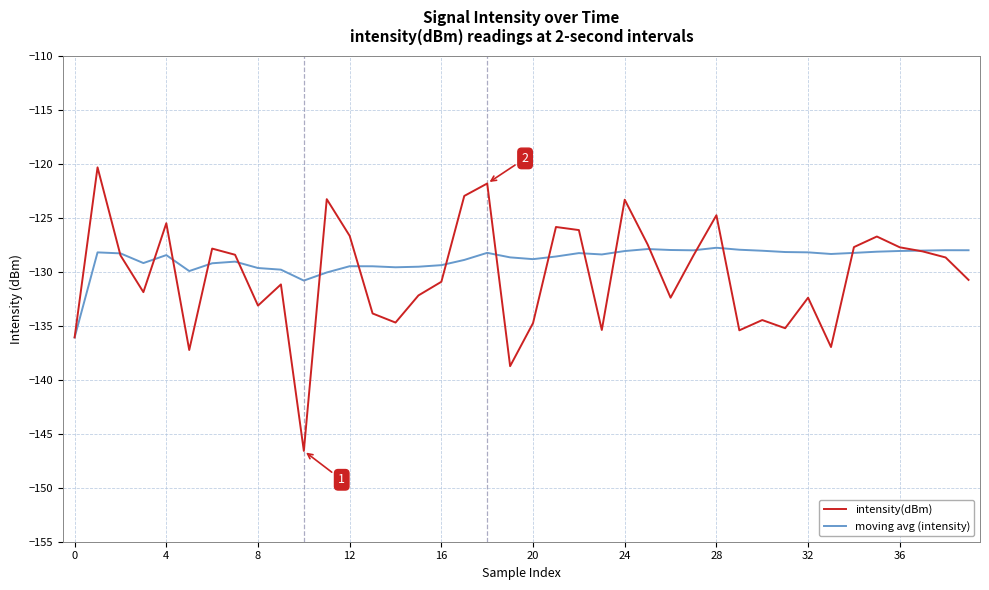

Which series has the largest range (max minus min)?

intensity(dBm)